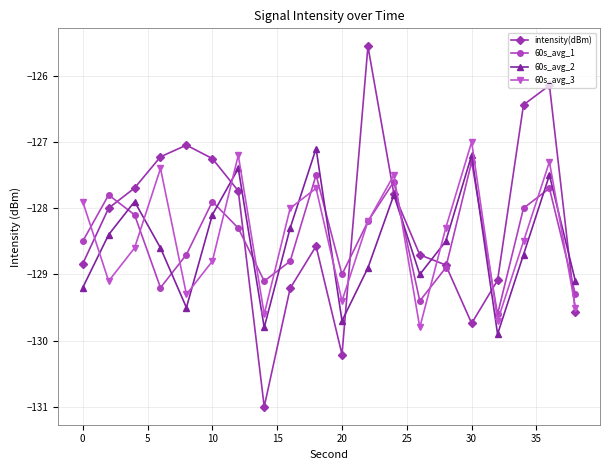

What is the value of the 60s_avg_2 point at the 15th from the left?

-128.5